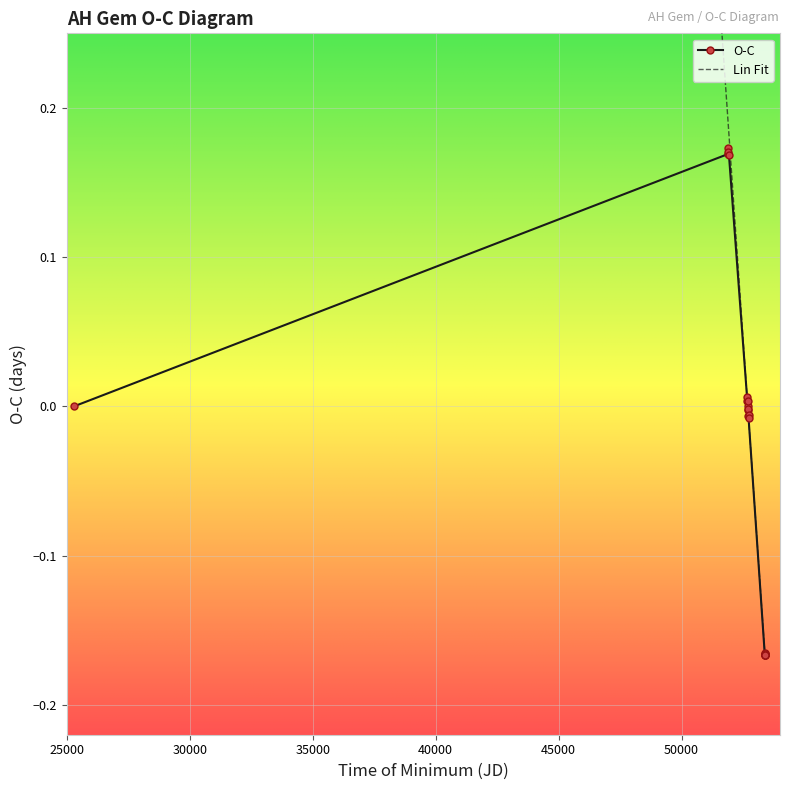

How many positive values does the Lin Fit series have?

9